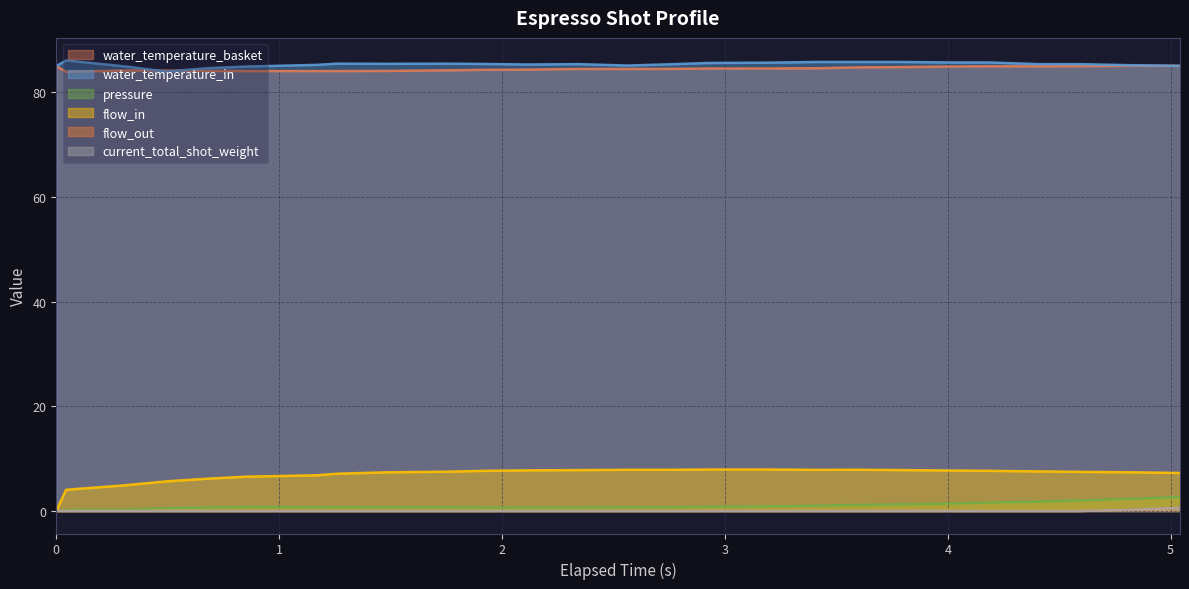

True or false: water_temperature_basket and pressure intersect in this chart.

False